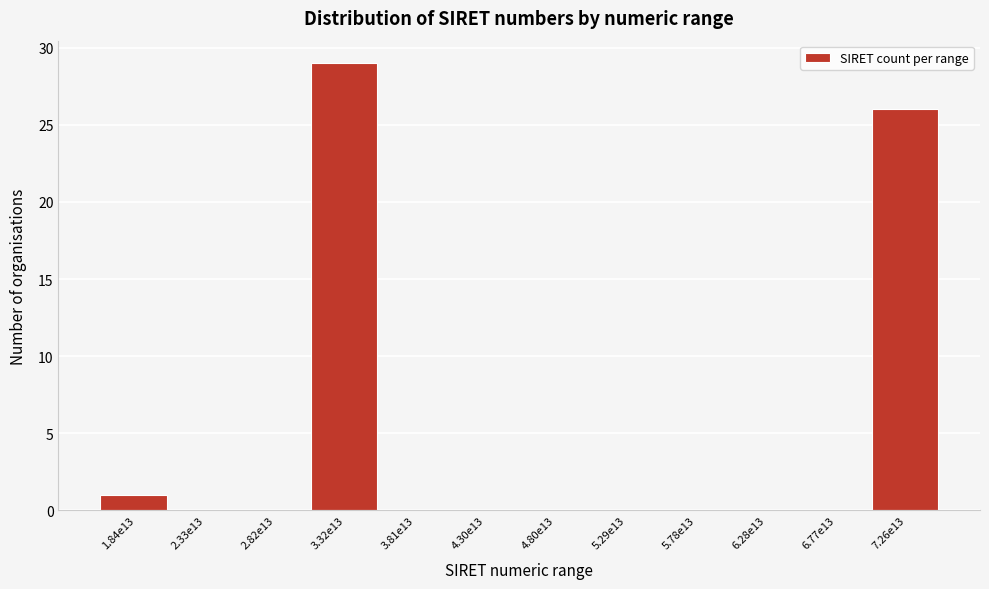

Reading left to right, extract all data points from this chart.

1.84e13=1	2.33e13=0	2.82e13=0	3.32e13=29	3.81e13=0	4.30e13=0	4.80e13=0	5.29e13=0	5.78e13=0	6.28e13=0	6.77e13=0	7.26e13=26